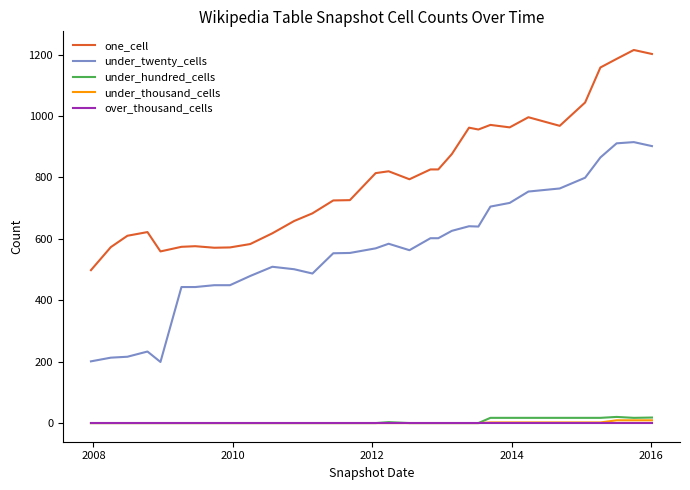

True or false: under_twenty_cells and one_cell intersect in this chart.

False